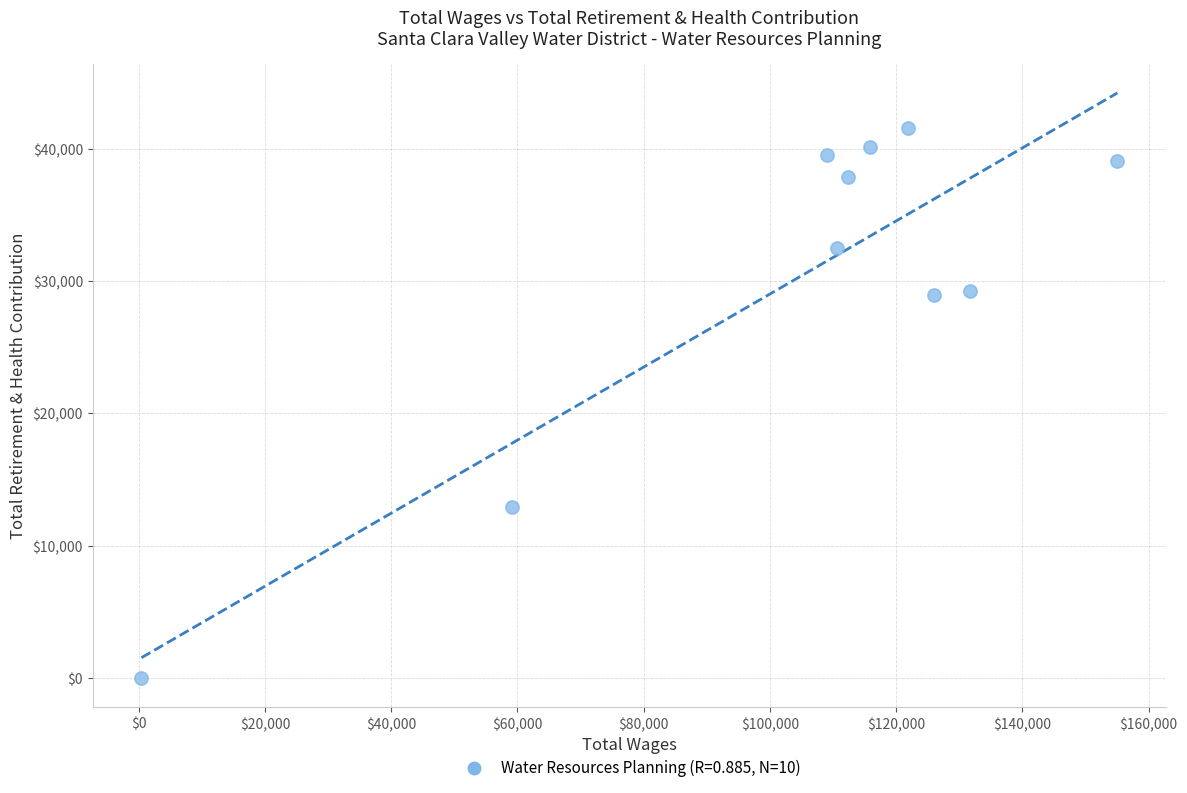

What is the average X value?

104224